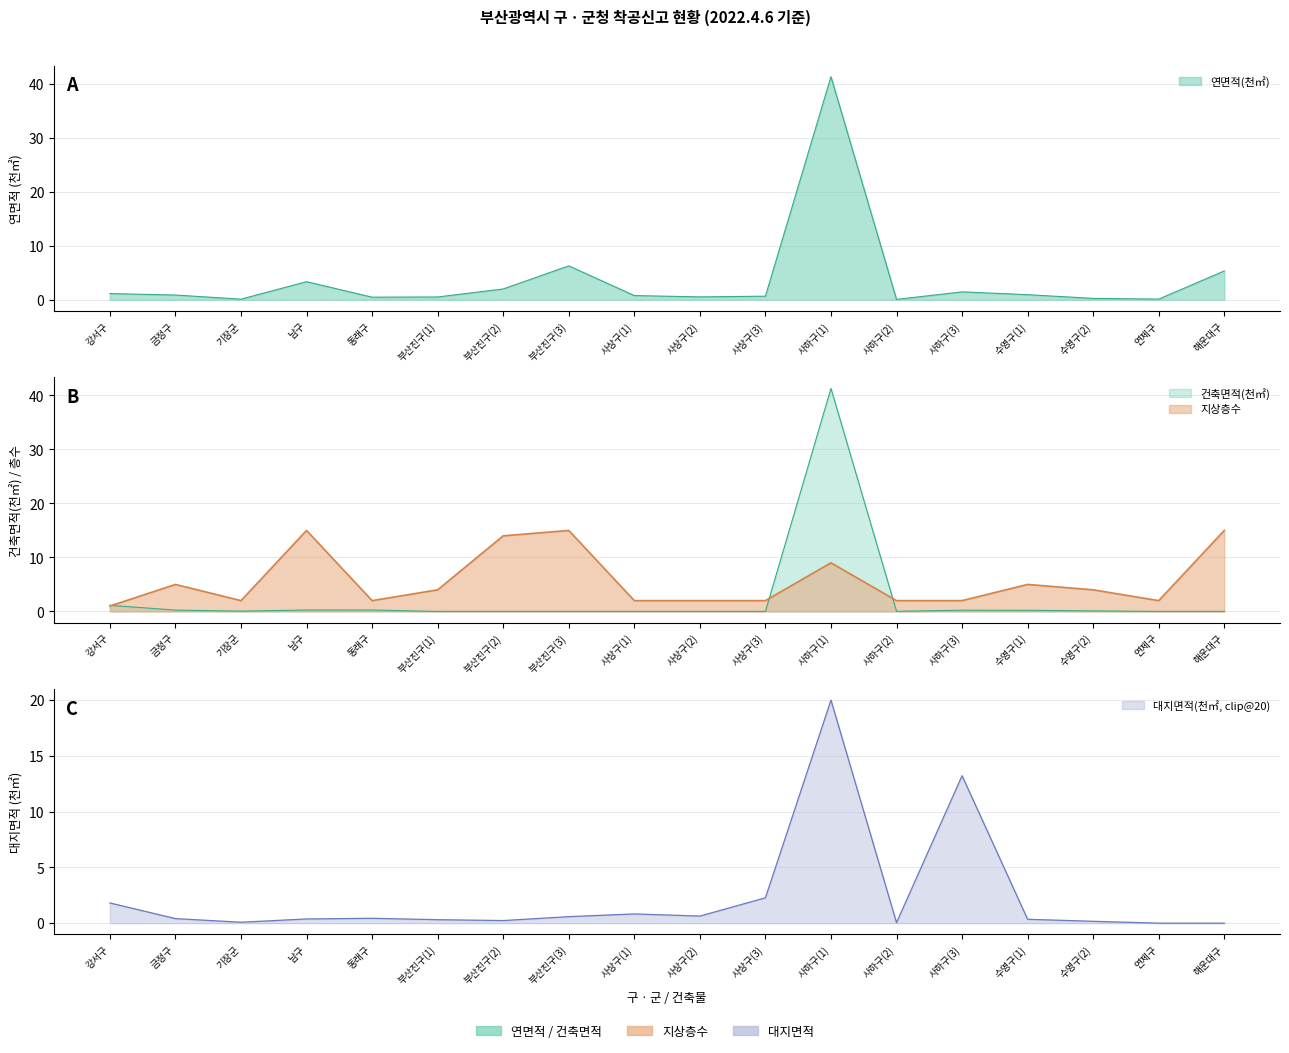

Rank the categories by 연면적(㎡) value from highest to lowest.

사하구(1), 부산진구(3), 해운대구, 남구, 부산진구(2), 사하구(3), 강서구, 수영구(1), 금정구, 사상구(1), 사상구(3), 사상구(2), 부산진구(1), 동래구, 수영구(2), 연제구, 기장군, 사하구(2)